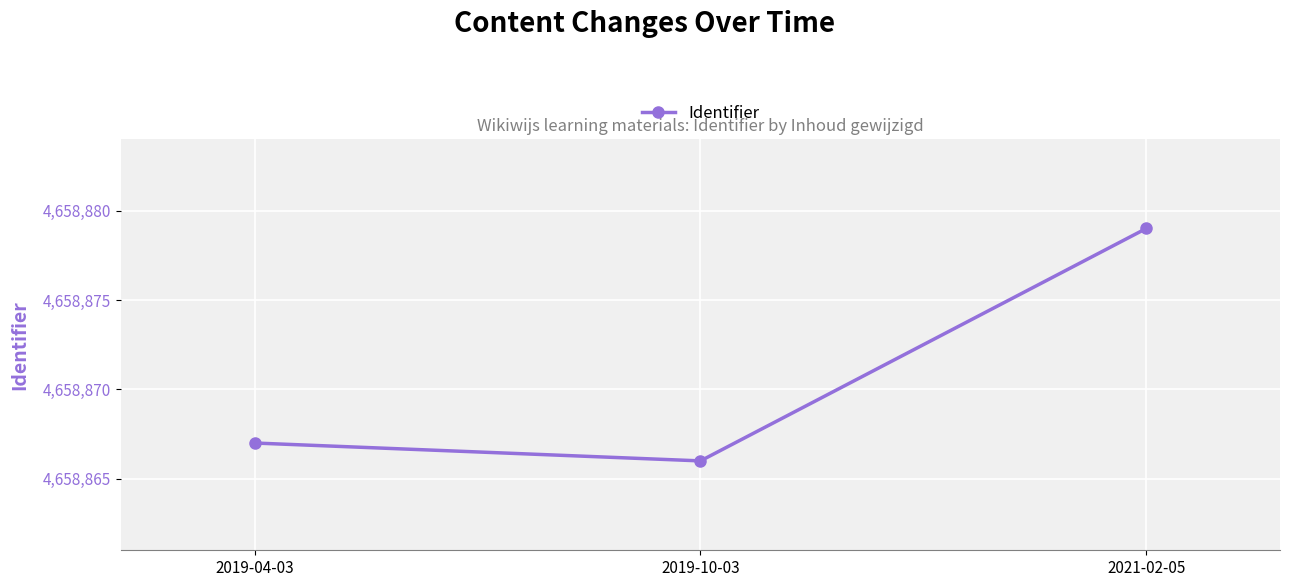

List the labels in order of value, largest first.

2021-02-05, 2019-04-03, 2019-10-03